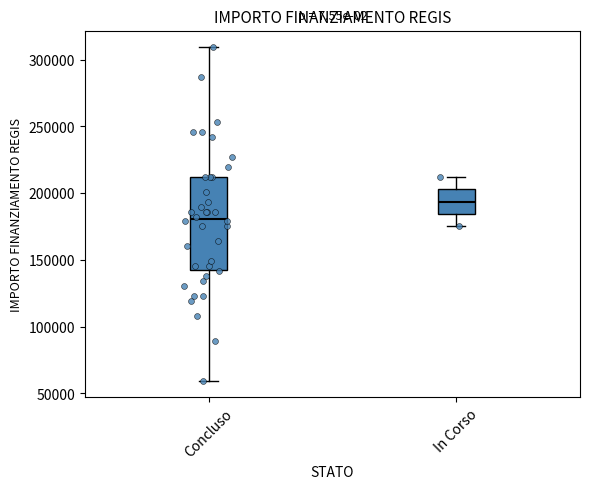

Which box has the lowest median line?

Concluso